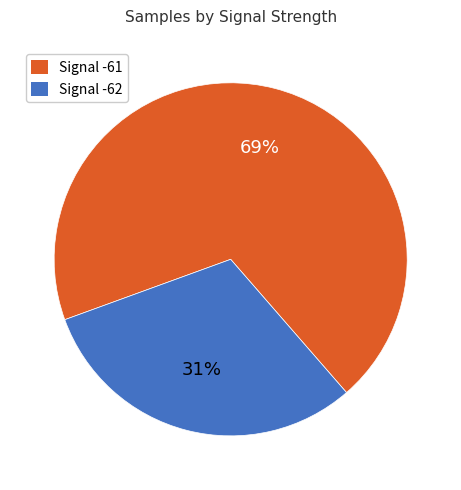

Is there any slice that represents more than half of the pie?

Yes